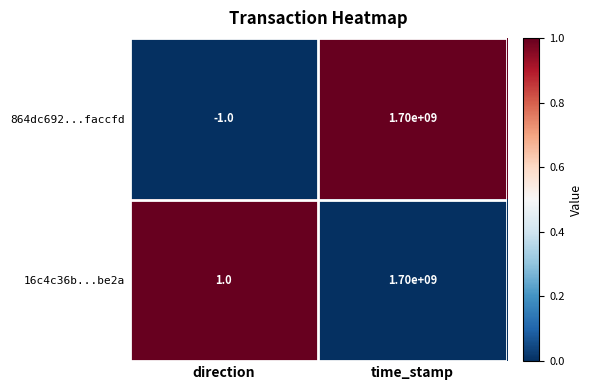

How many values in 864dc692...faccfd are below zero?

1